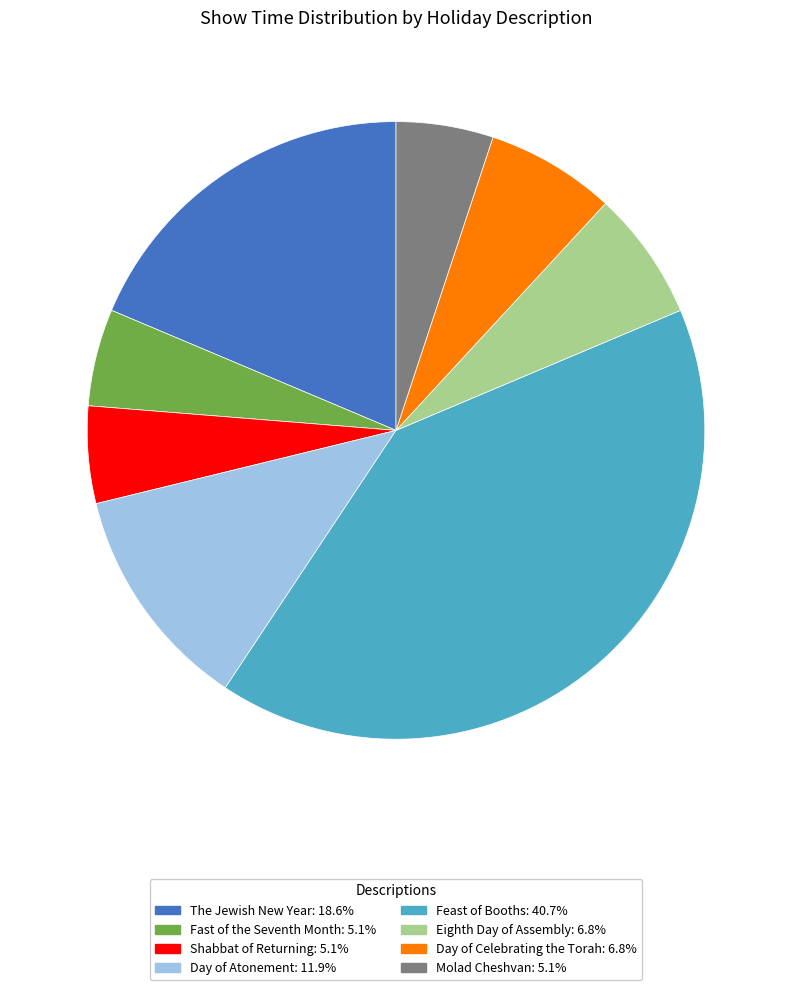

Is the sum of Fast of the Seventh Month and Eighth Day of Assembly greater than half?

No